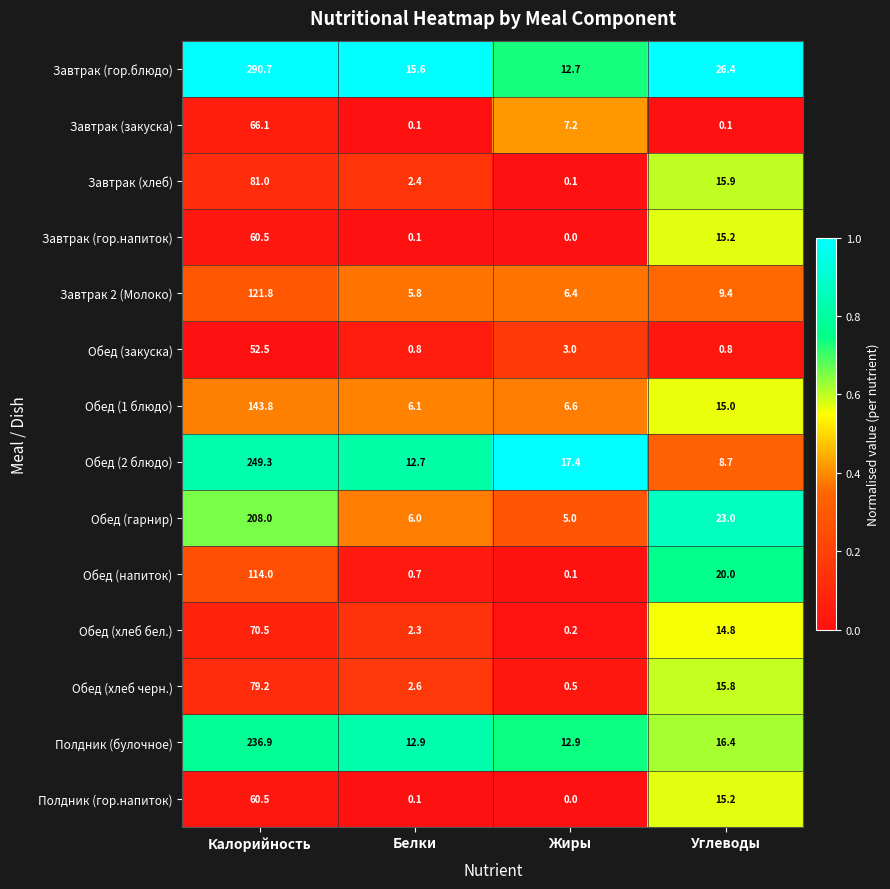

At which category does the chart reach its peak across all series?

Калорийность